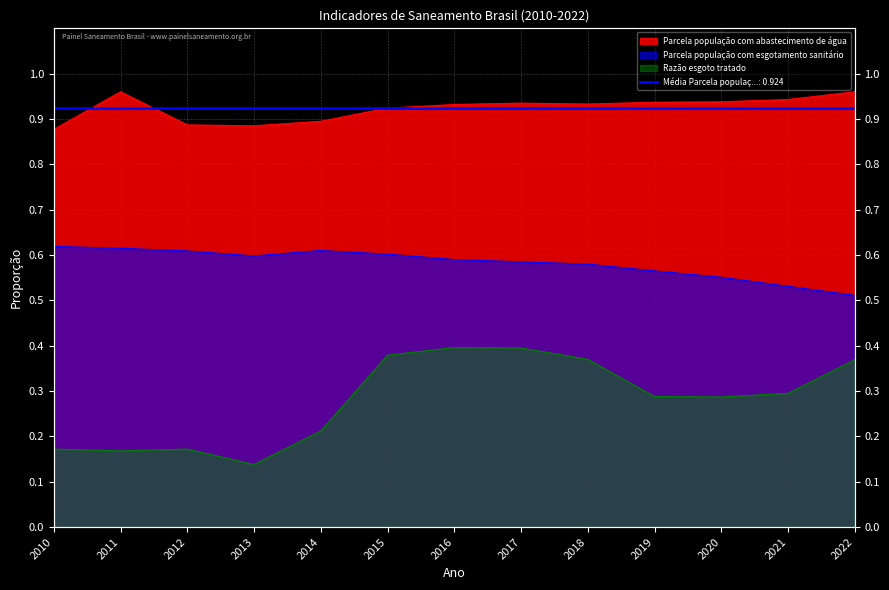

What is the value of the Parcela população com esgotamento sanitário point at the 4th from the left?

0.6